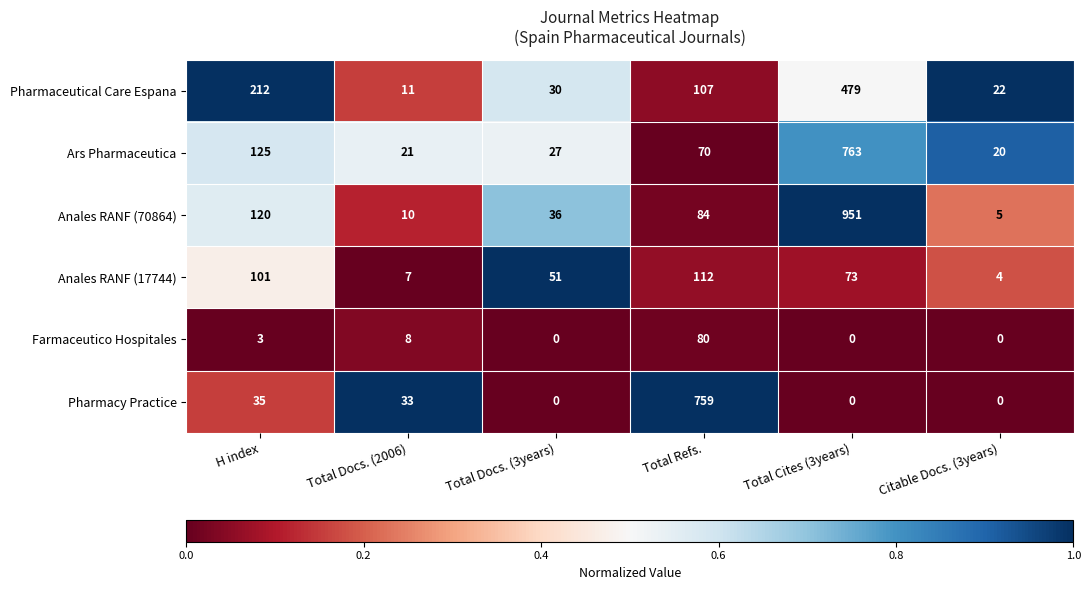

Which series changed the most between H index and Total Docs. (3years)?

Pharmaceutical Care Espana